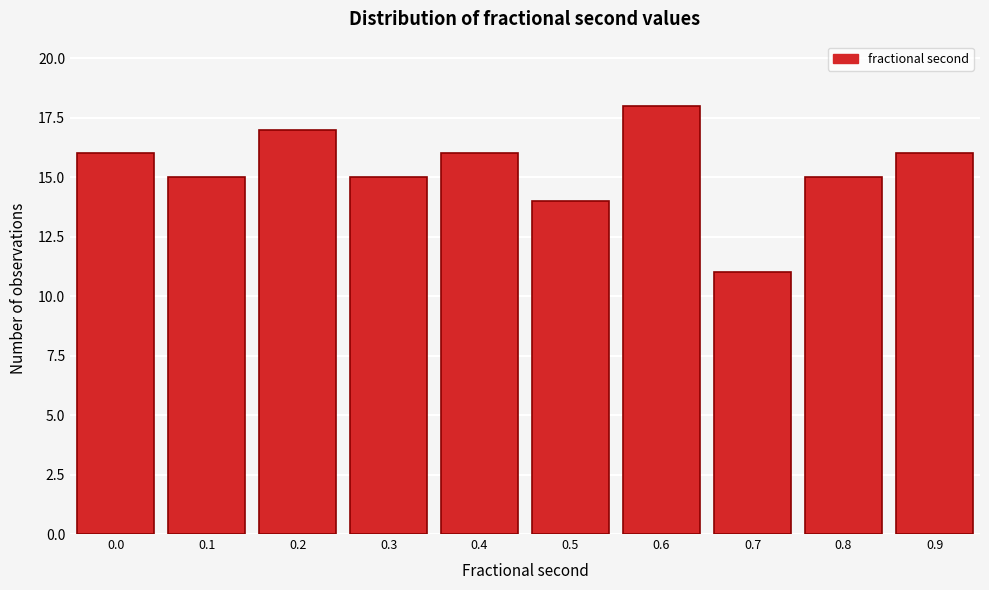

Reading left to right, list all the values displayed in this chart.

16	15	17	15	16	14	18	11	15	16